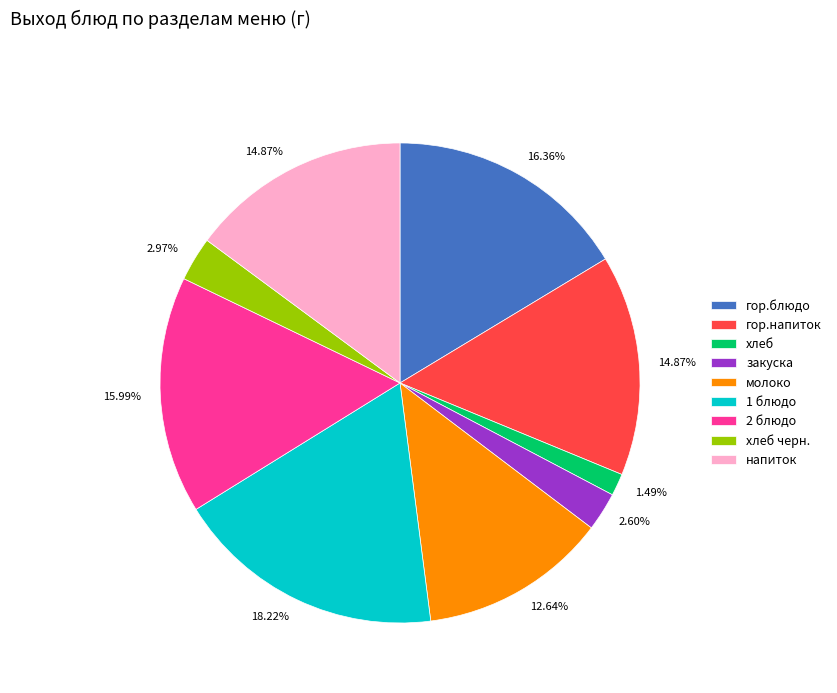

Is there a majority slice in this chart?

No